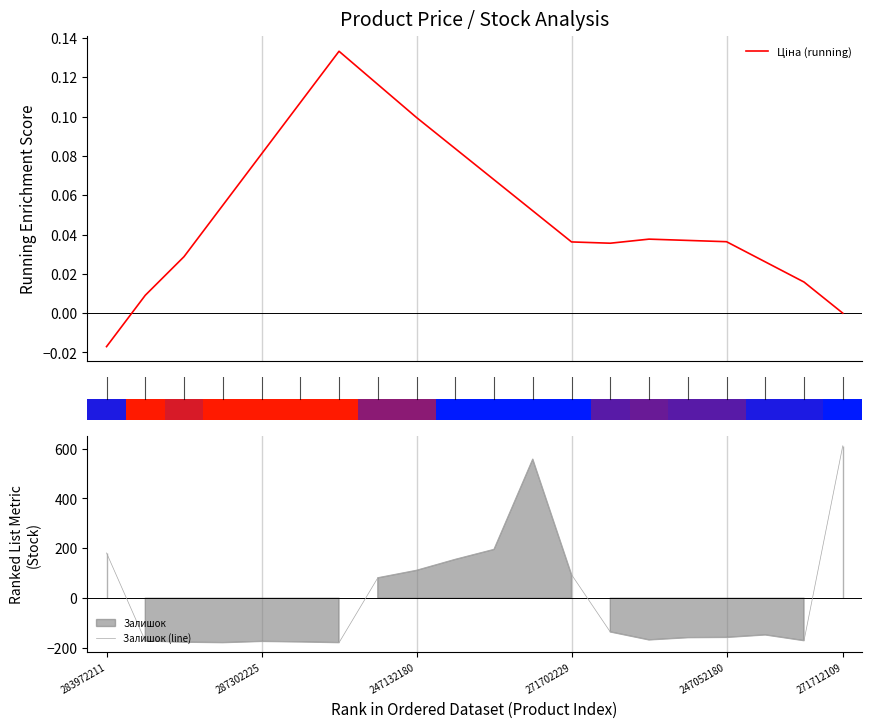

The Залишок (line) series shows -281.8 at 247052180. True or false?

False